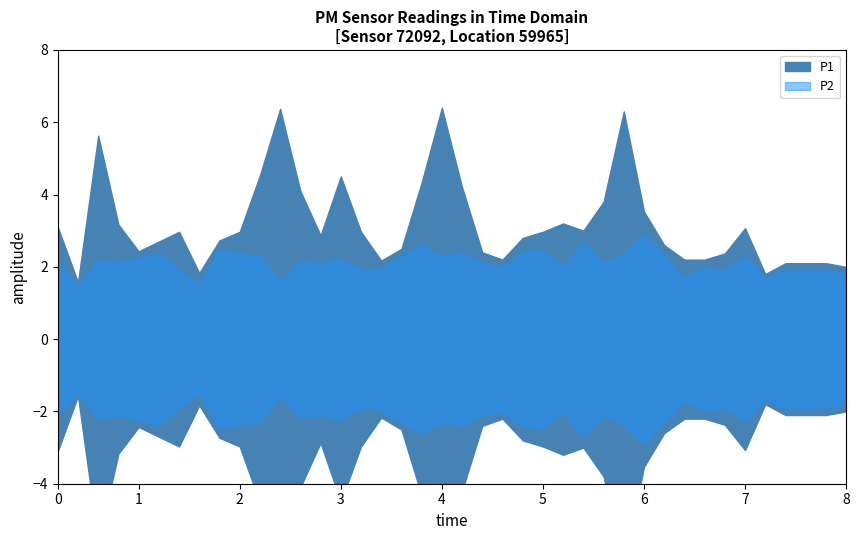

How many values in the P2 series exceed 2?

24